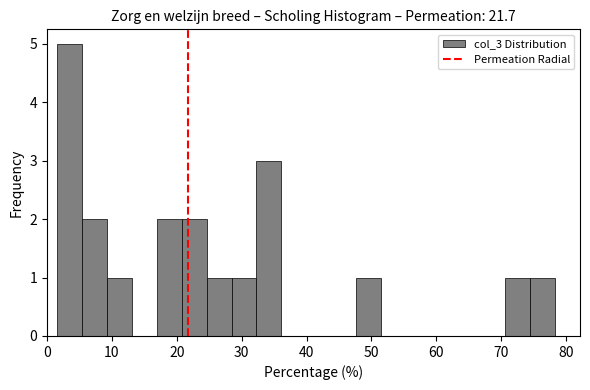

Read against the x-axis, roughly where is the centre of the tallest bar?

4